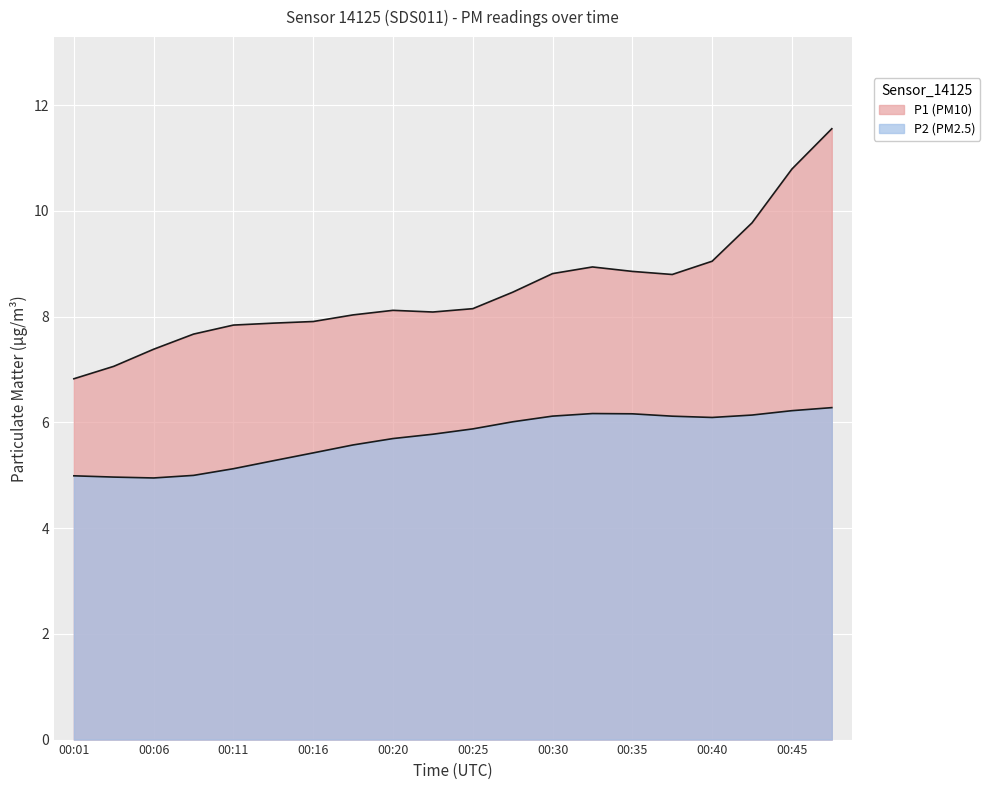

What is the value of the P1 point at the 10th from the left?

8.2